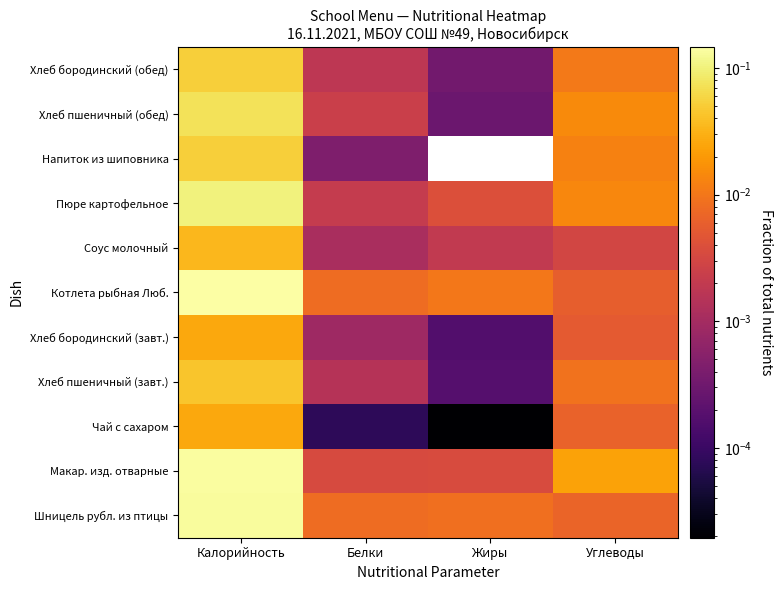

Reading left to right, extract all data points from this chart.

Шницель рубл. из птицы: Калорийность=0.1	Белки=0.0	Жиры=0.0	Углеводы=0.0
Макар. изд. отварные: Калорийность=0.1	Белки=0.0	Жиры=0.0	Углеводы=0.0
Чай с сахаром: Калорийность=0.0	Белки=0.0	Жиры=0.0	Углеводы=0.0
Хлеб пшеничный (завт.): Калорийность=0.0	Белки=0.0	Жиры=0.0	Углеводы=0.0
Хлеб бородинский (завт.): Калорийность=0.0	Белки=0.0	Жиры=0.0	Углеводы=0.0
Котлета рыбная Люб.: Калорийность=0.1	Белки=0.0	Жиры=0.0	Углеводы=0.0
Соус молочный: Калорийность=0.0	Белки=0.0	Жиры=0.0	Углеводы=0.0
Пюре картофельное: Калорийность=0.1	Белки=0.0	Жиры=0.0	Углеводы=0.0
Напиток из шиповника: Калорийность=0.1	Белки=0.0	Жиры=0.0	Углеводы=0.0
Хлеб пшеничный (обед): Калорийность=0.1	Белки=0.0	Жиры=0.0	Углеводы=0.0
Хлеб бородинский (обед): Калорийность=0.1	Белки=0.0	Жиры=0.0	Углеводы=0.0